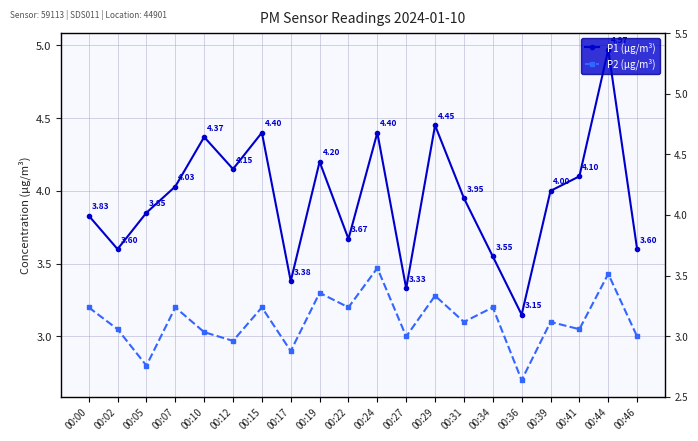

Between 00:19 and 00:39, which is larger?

00:19